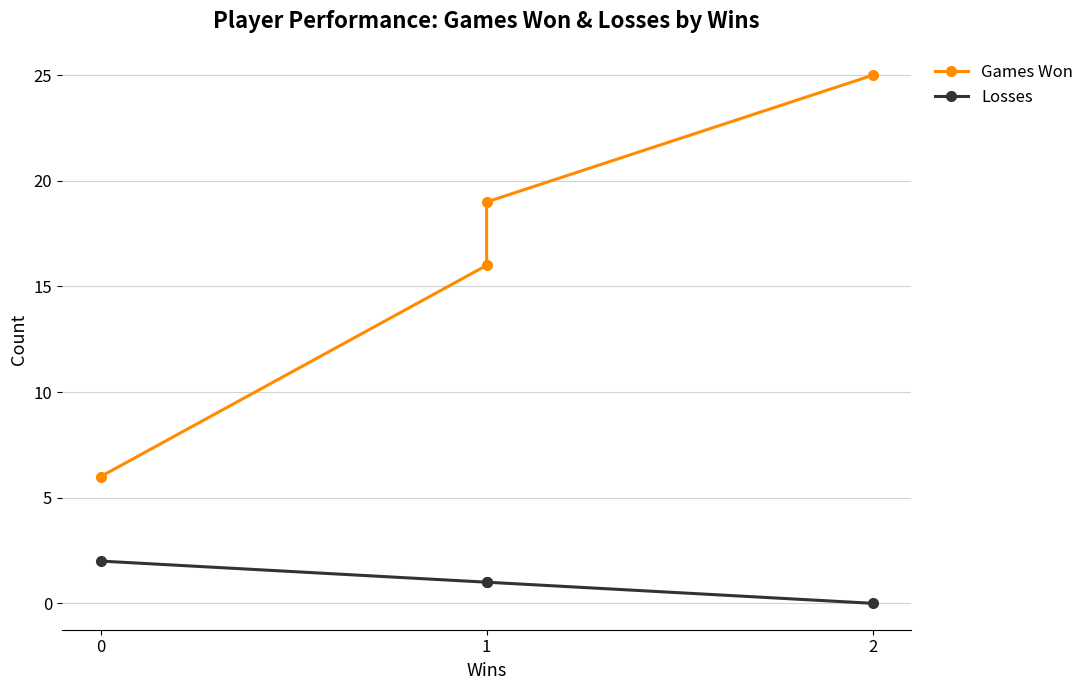

Rank the series at 1 from highest to lowest value.

Games Won, Losses